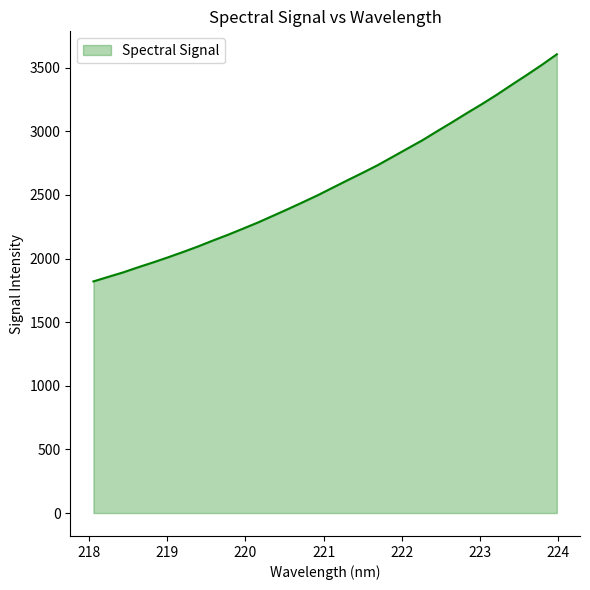

What is the minimum value shown in the chart?

1820.3